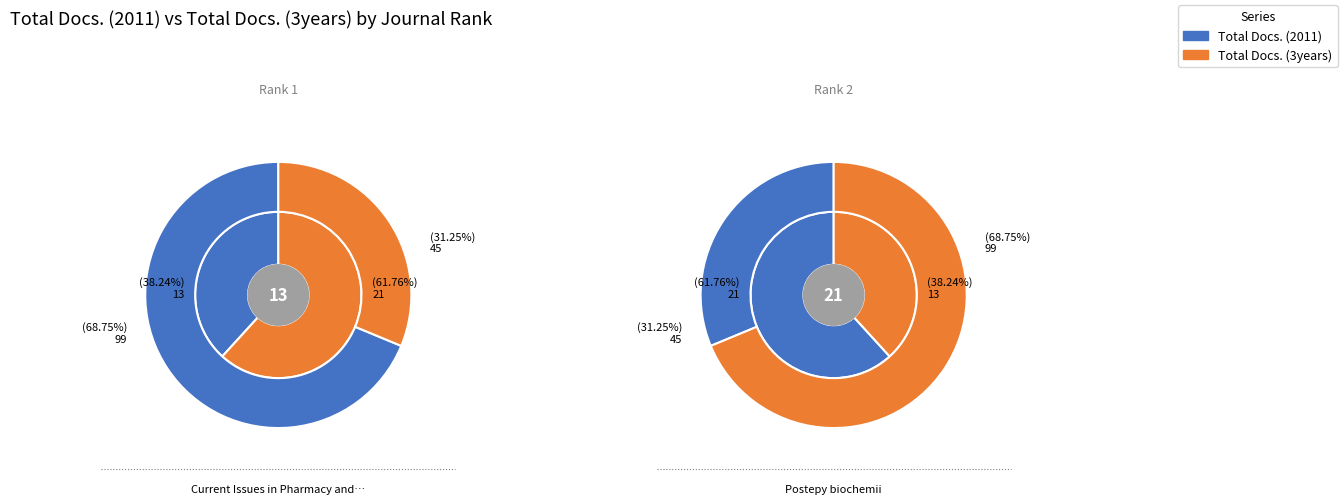

How many segments does this pie chart have?

2